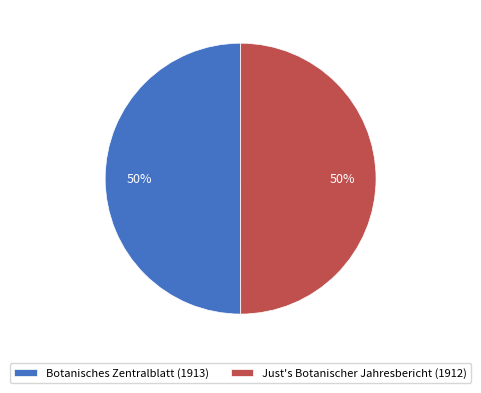

Is it true that Just's Botanischer Jahresbericht (1912) is 50% of the pie?

True